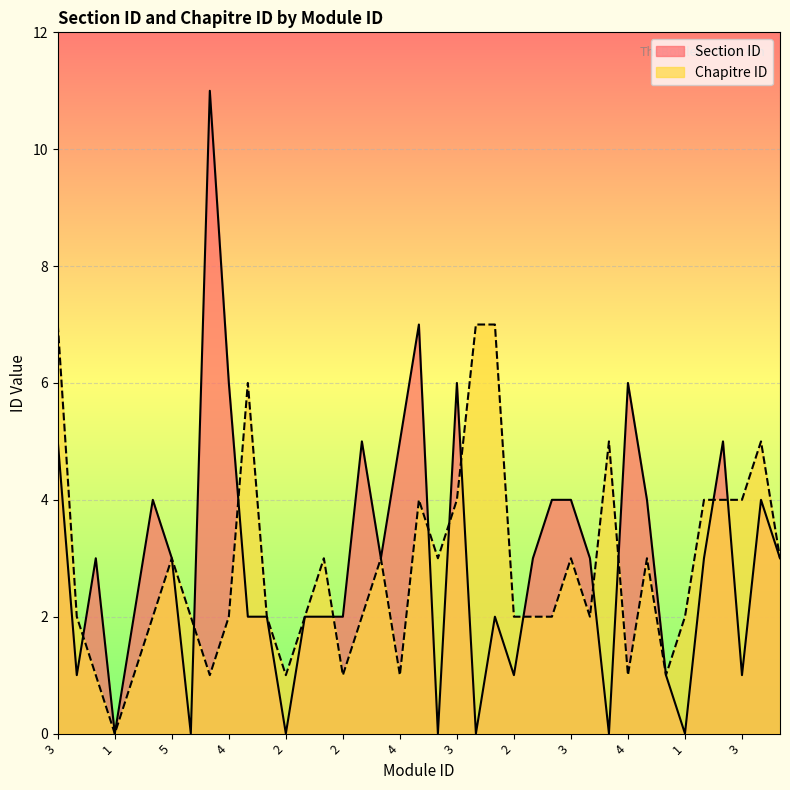

True or false: Chapitre ID has a value of 2 at 4.

False